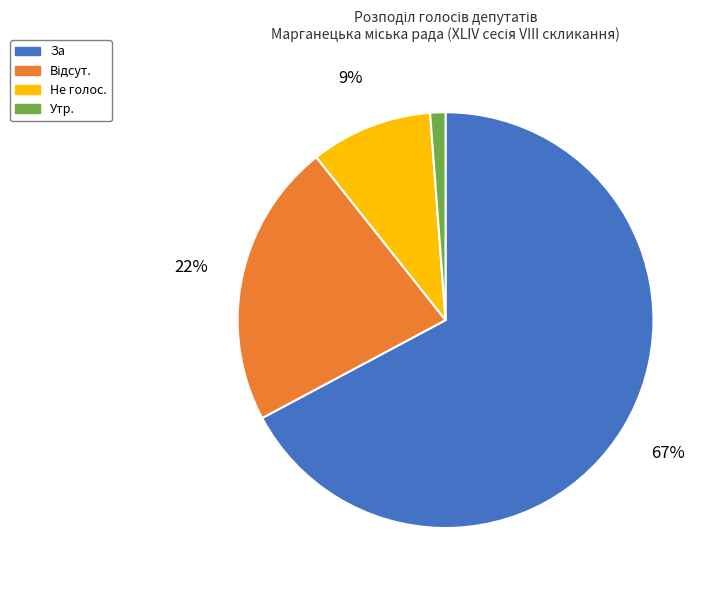

Is there a majority slice in this chart?

Yes